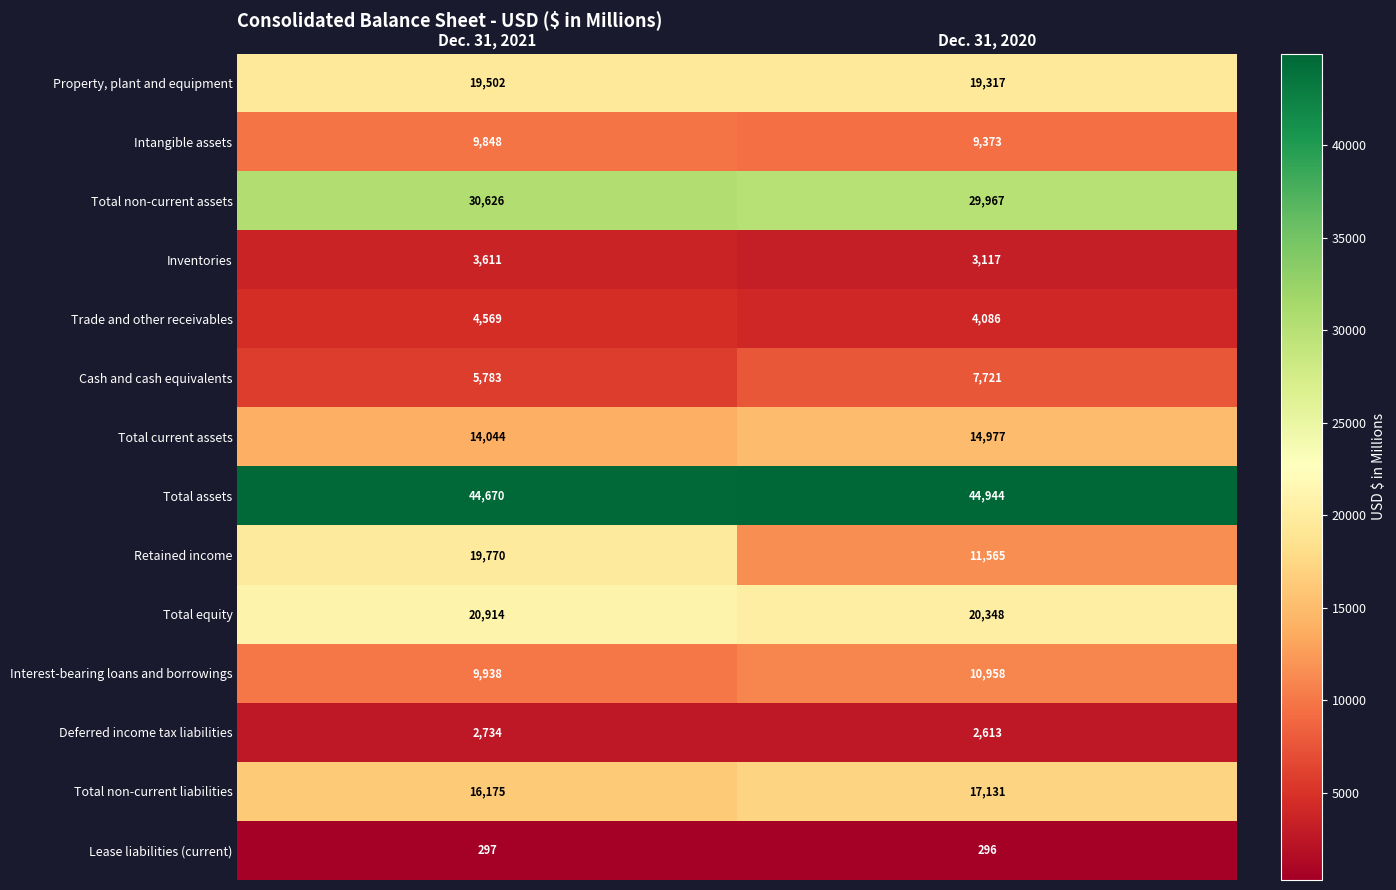

How many series are shown in this chart?

14